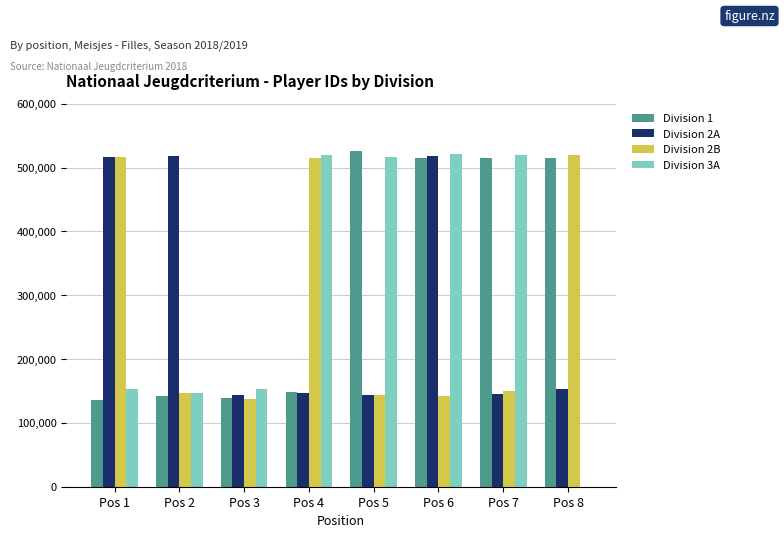

What is the difference between the Division 3A values at Pos 1 and Pos 6?

368434